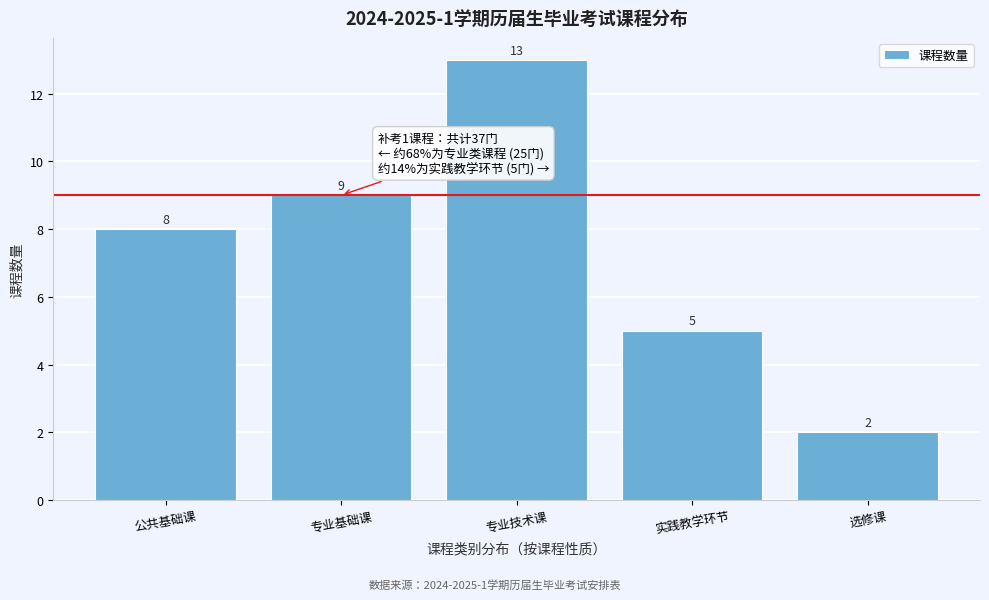

Reading left to right, list all the values displayed in this chart.

8	9	13	5	2